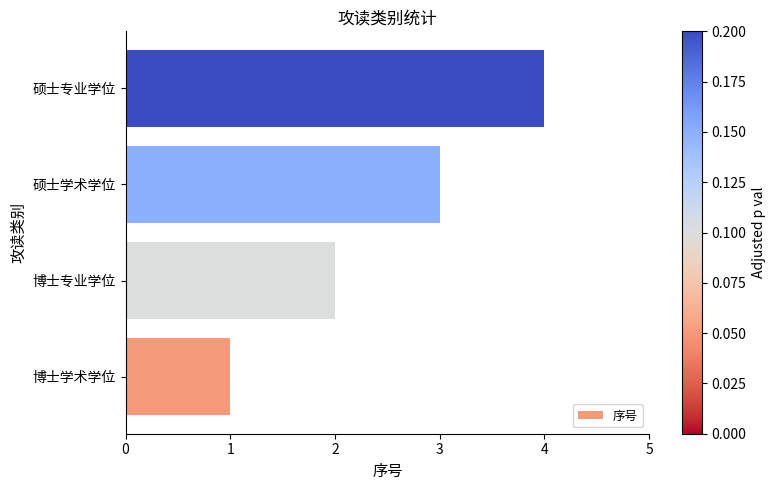

Is it true that the value at 博士学术学位 is 1?

True